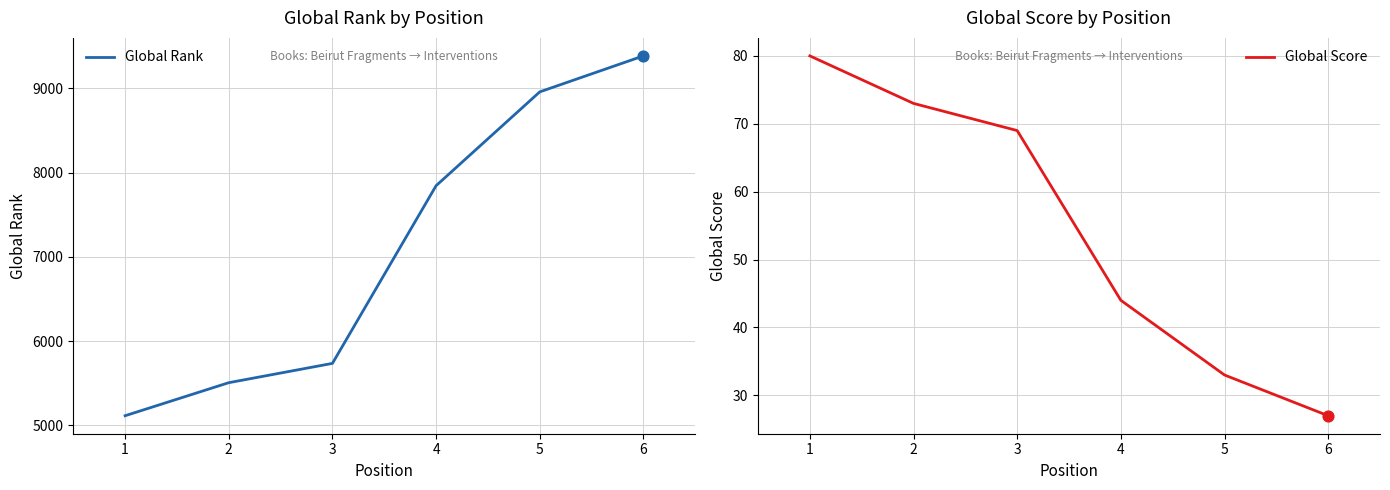

Which series contains the highest Y value?

Global Rank